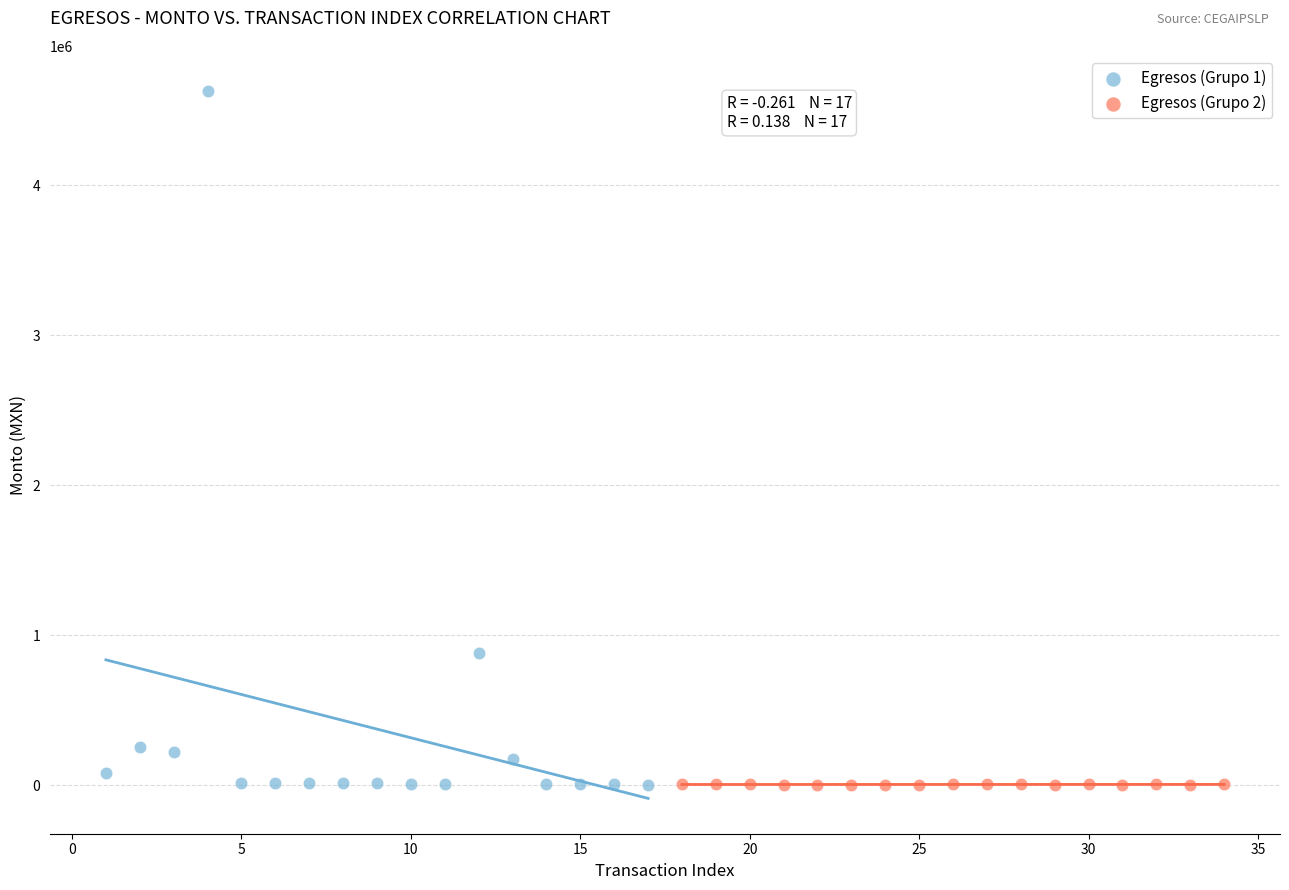

What are all the series names shown in the legend?

Egresos (Grupo 1), Egresos (Grupo 2)